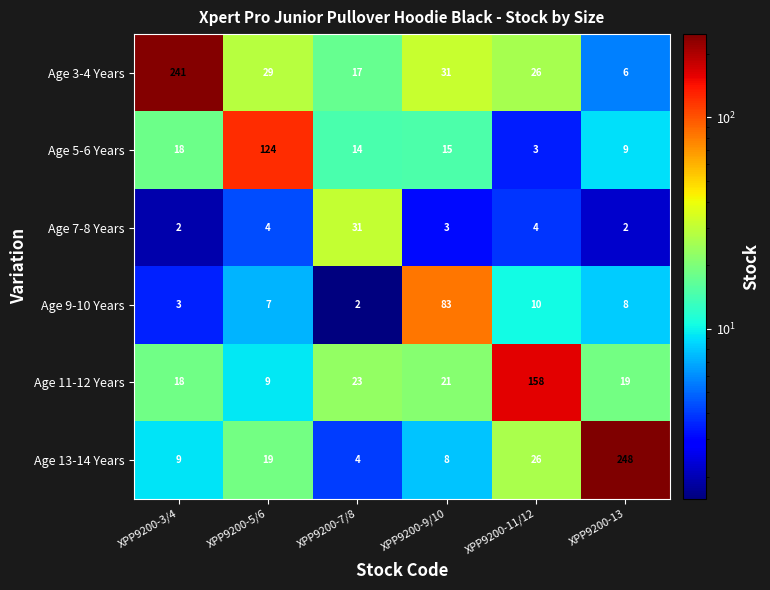

Which series changed the most between XPP9200-11/12 and XPP9200-13?

Age 13-14 Years